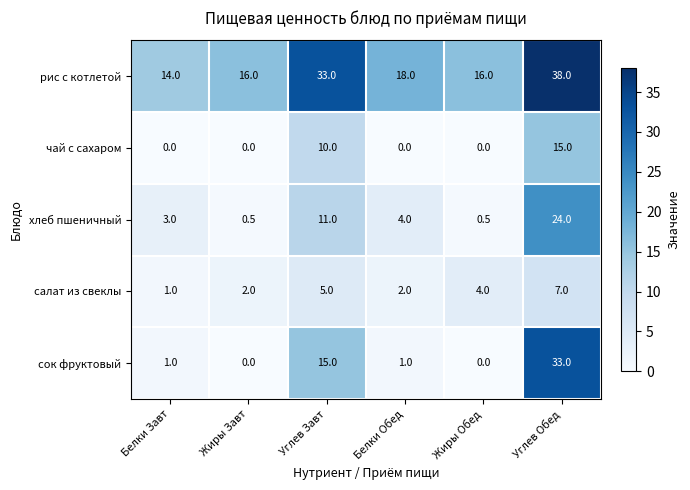

What is the difference between the second highest and second lowest values in the хлеб пшеничный series?

10.5